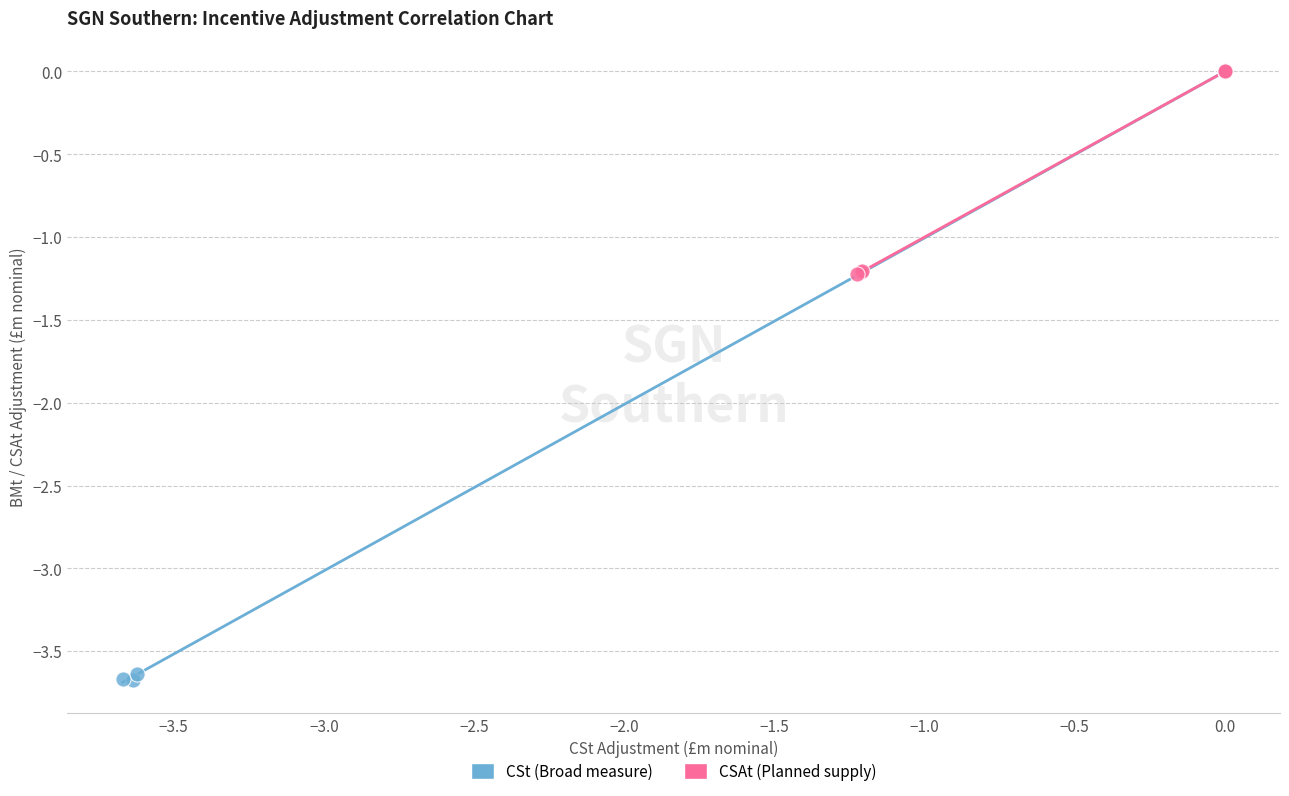

Which series has the widest spread of Y values?

CSt (Broad measure)